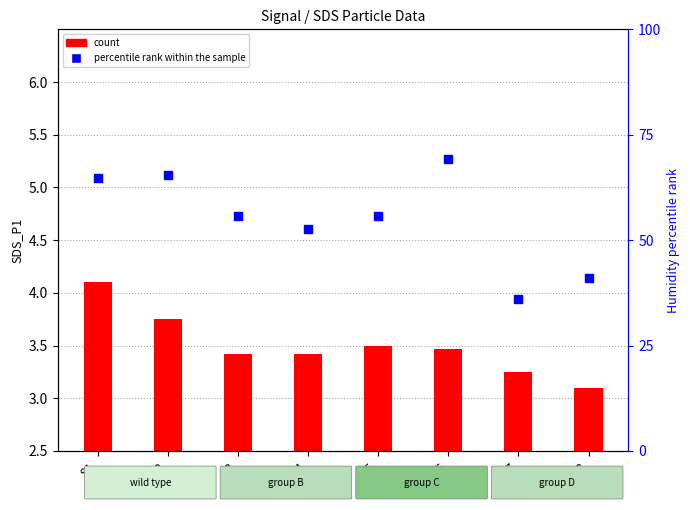

Which series has the largest total across all categories?

percentile rank within the sample